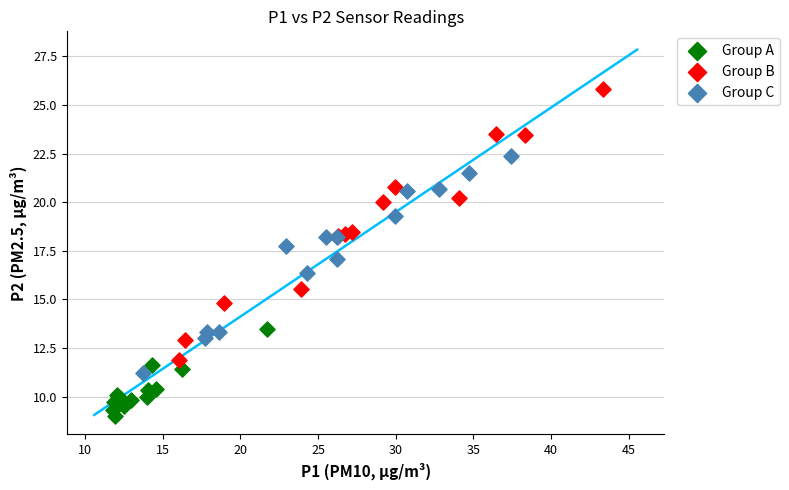

Which series reaches the maximum Y coordinate?

Group B